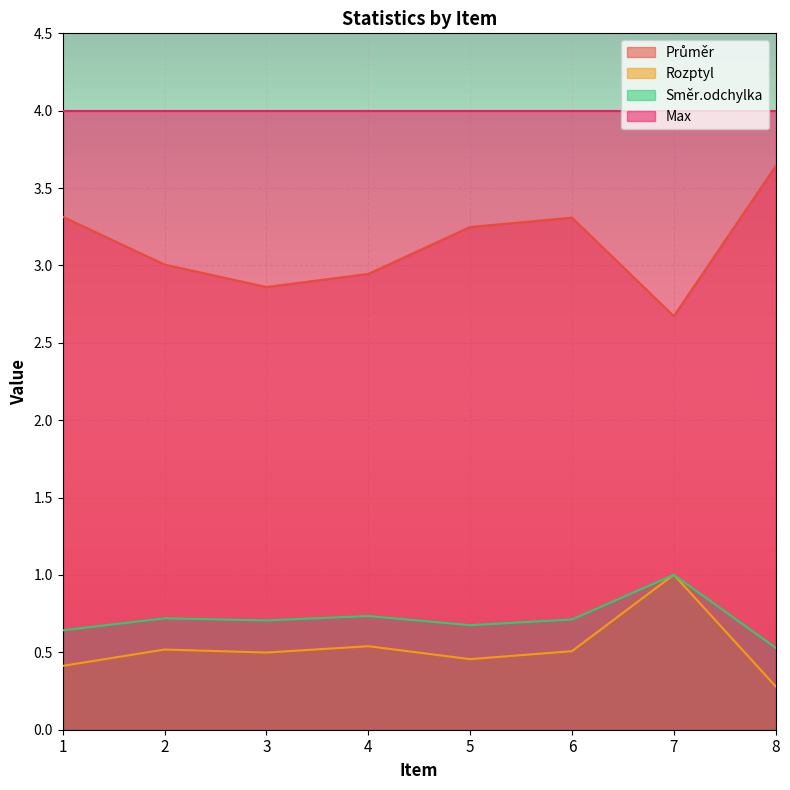

Between 3 and 7, which is larger?

3